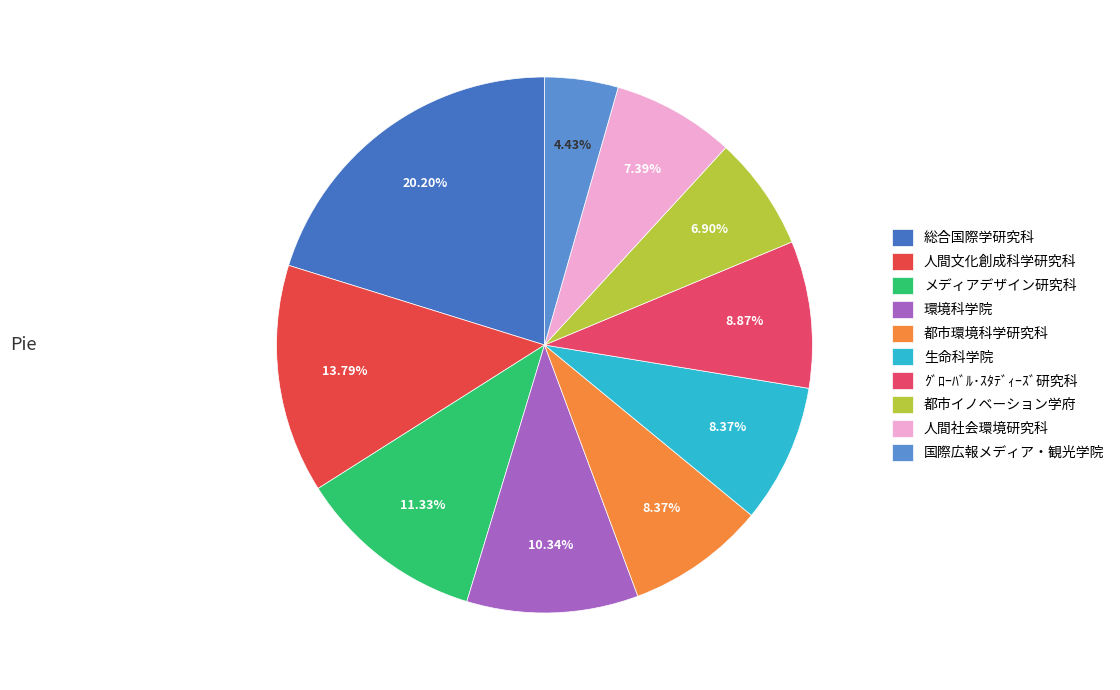

How many segments does this pie chart have?

10